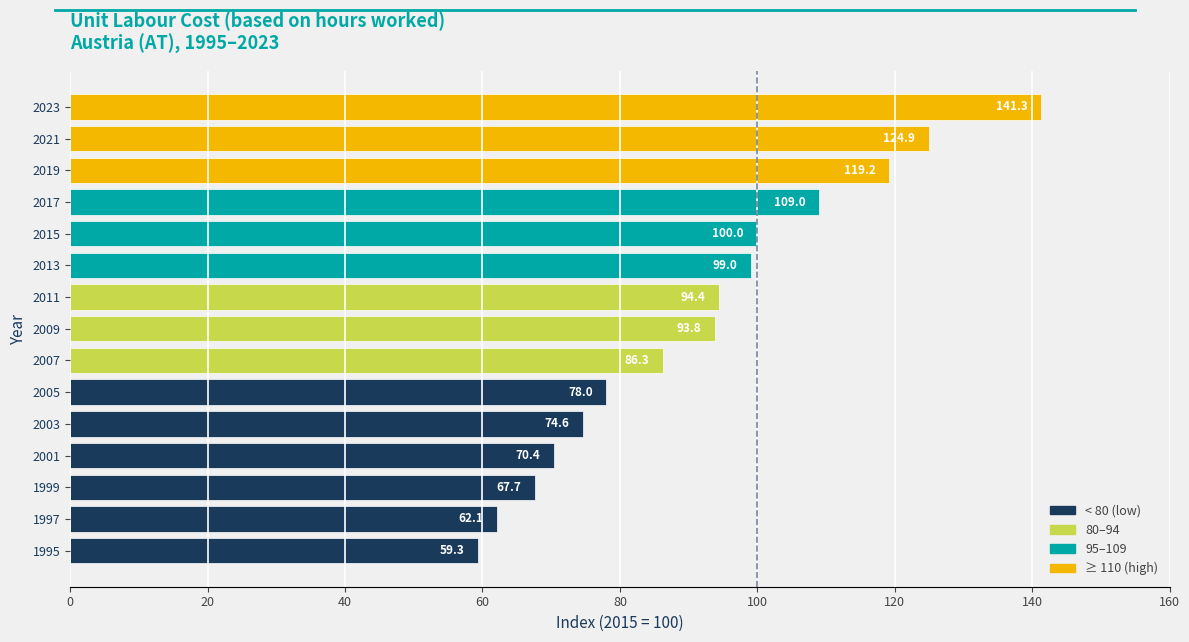

At which label is the value closest to 100?

2015